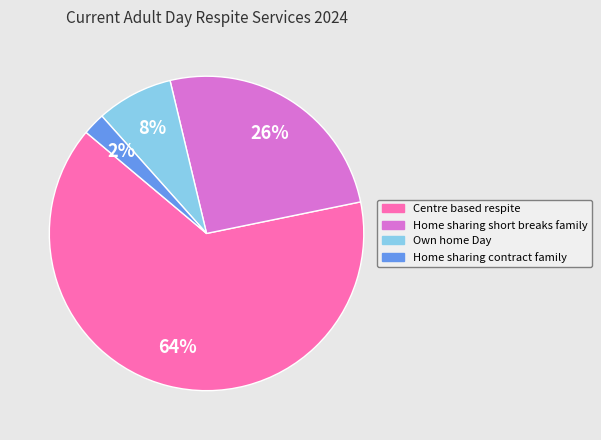

The Centre based respite slice represents 64% of the pie. True or false?

True